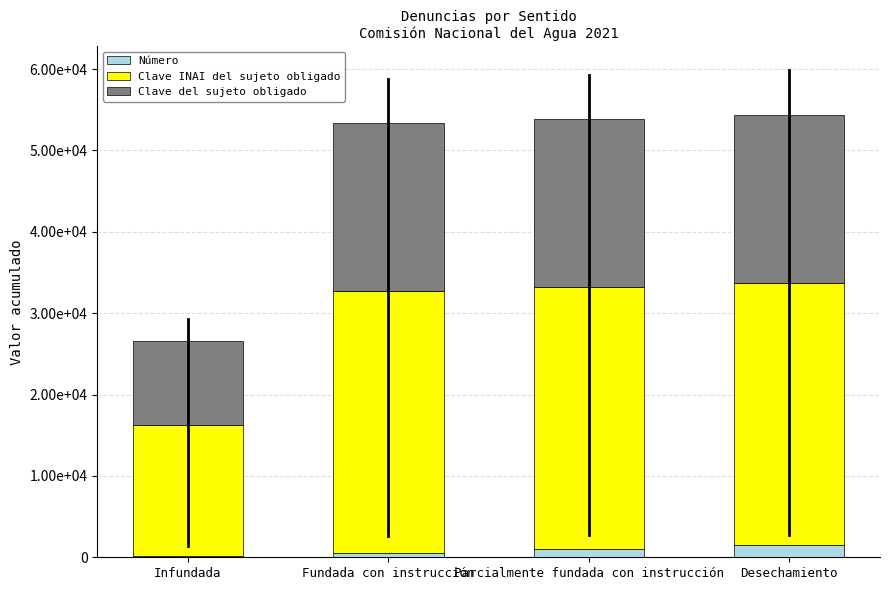

List the series in order of their peak value, highest first.

Clave INAI del sujeto obligado, Clave del sujeto obligado, Número